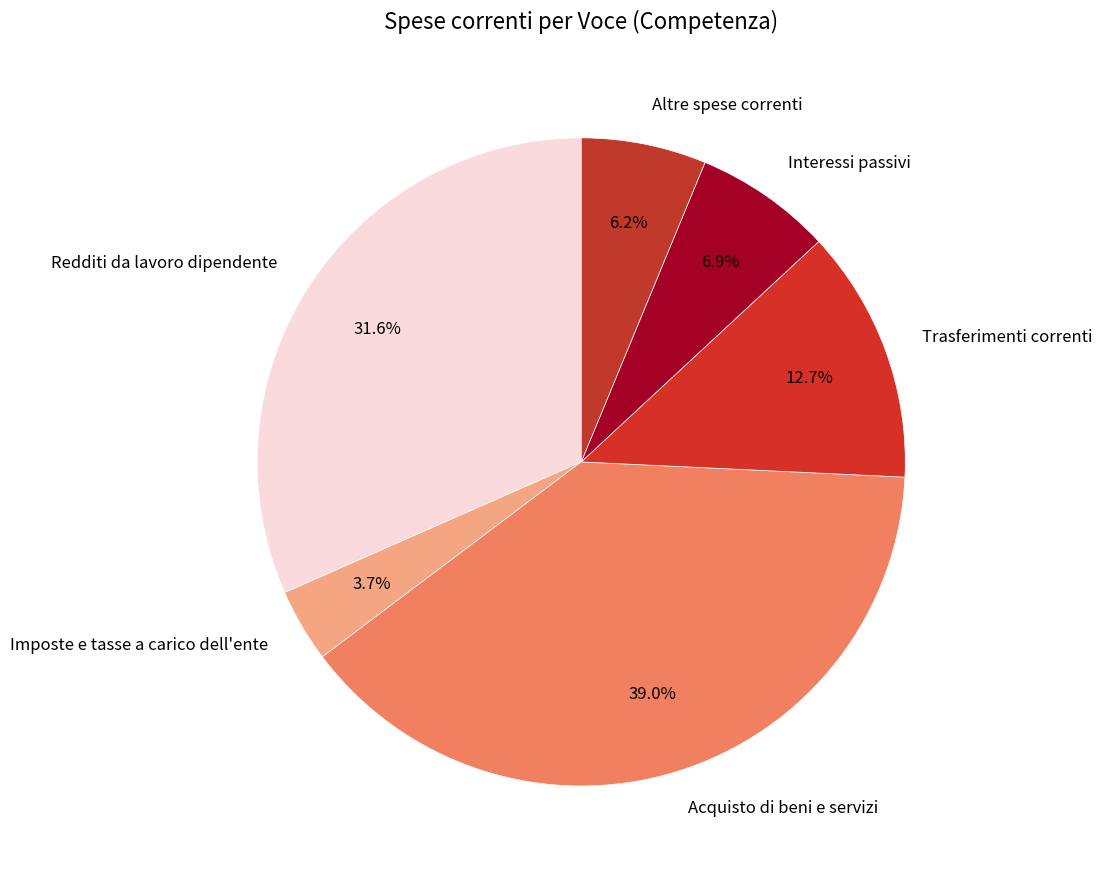

Is the sum of Altre spese correnti and Redditi da lavoro dipendente greater than half?

No